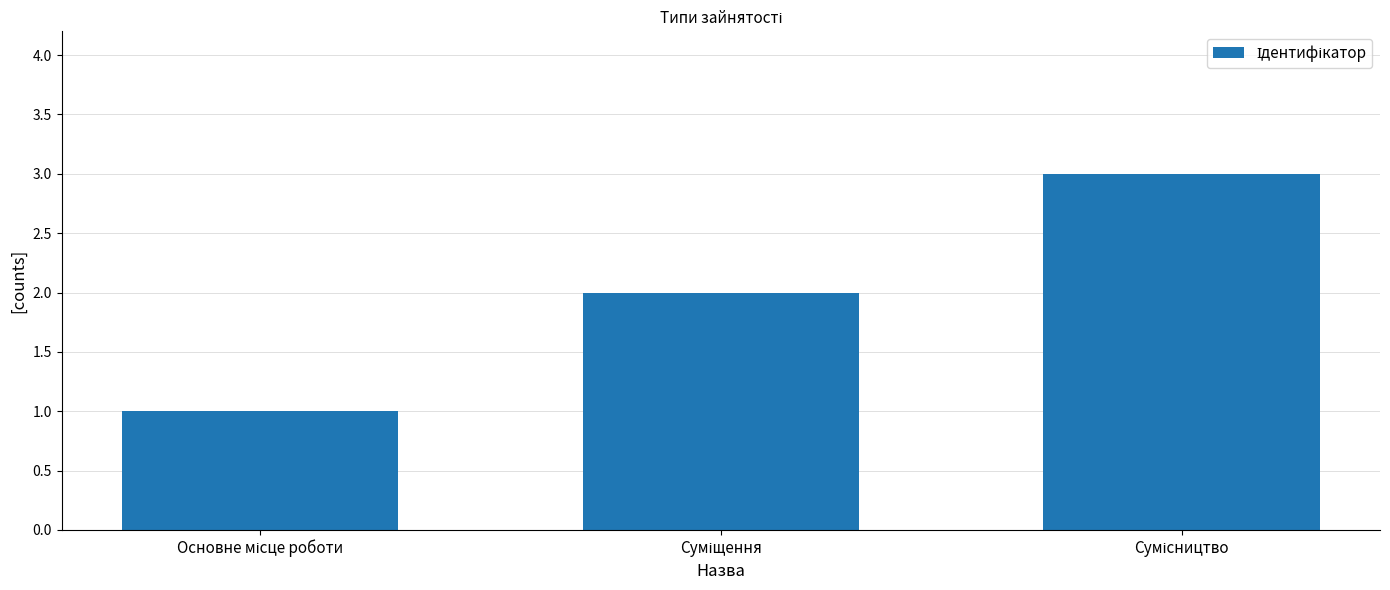

What is the maximum value shown in the chart?

3